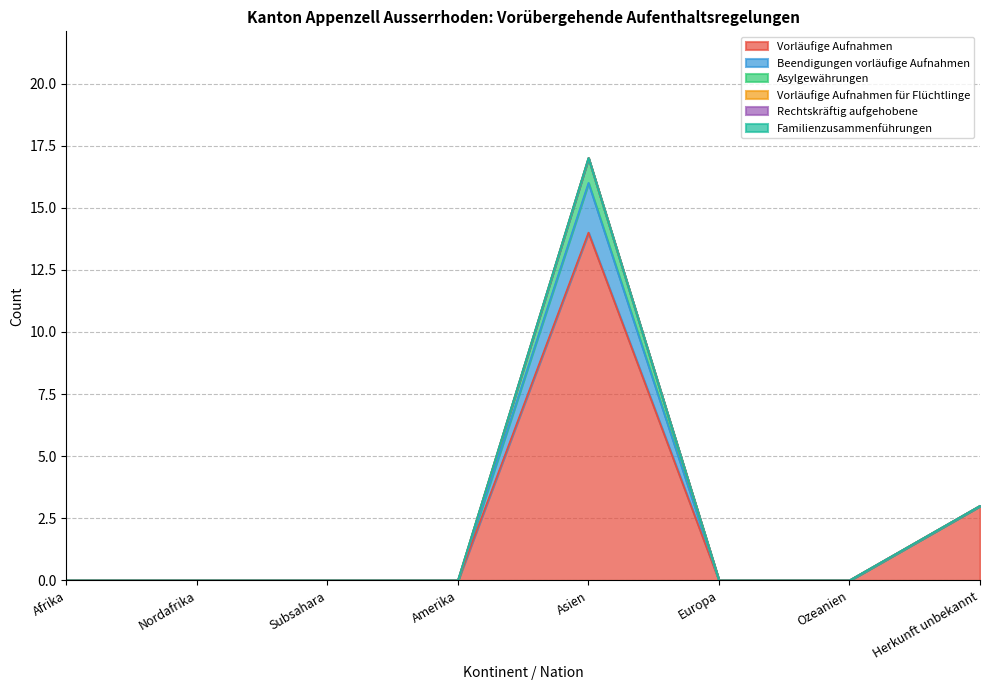

Is it true that Vorläufige Aufnahmen equals 9 at Asien?

False